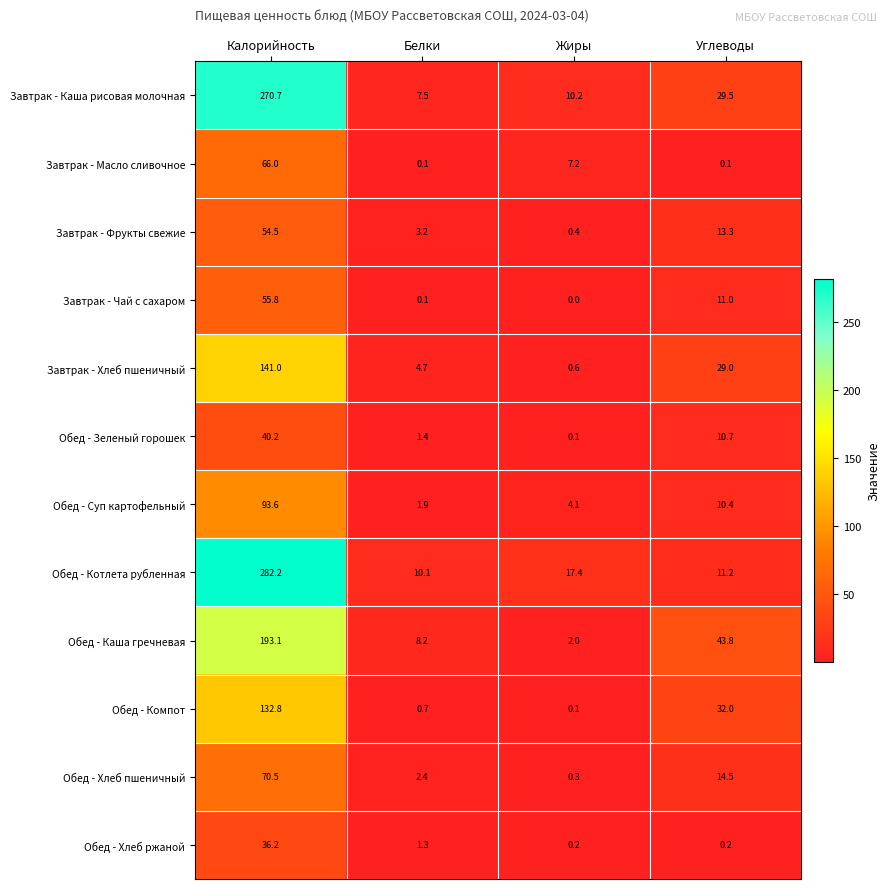

Rank the series by their maximum value, from lowest to highest.

Обед - Хлеб ржаной, Обед - Зеленый горошек, Завтрак - Фрукты свежие, Завтрак - Чай с сахаром, Завтрак - Масло сливочное, Обед - Хлеб пшеничный, Обед - Суп картофельный, Обед - Компот, Завтрак - Хлеб пшеничный, Обед - Каша гречневая, Завтрак - Каша рисовая молочная, Обед - Котлета рубленная